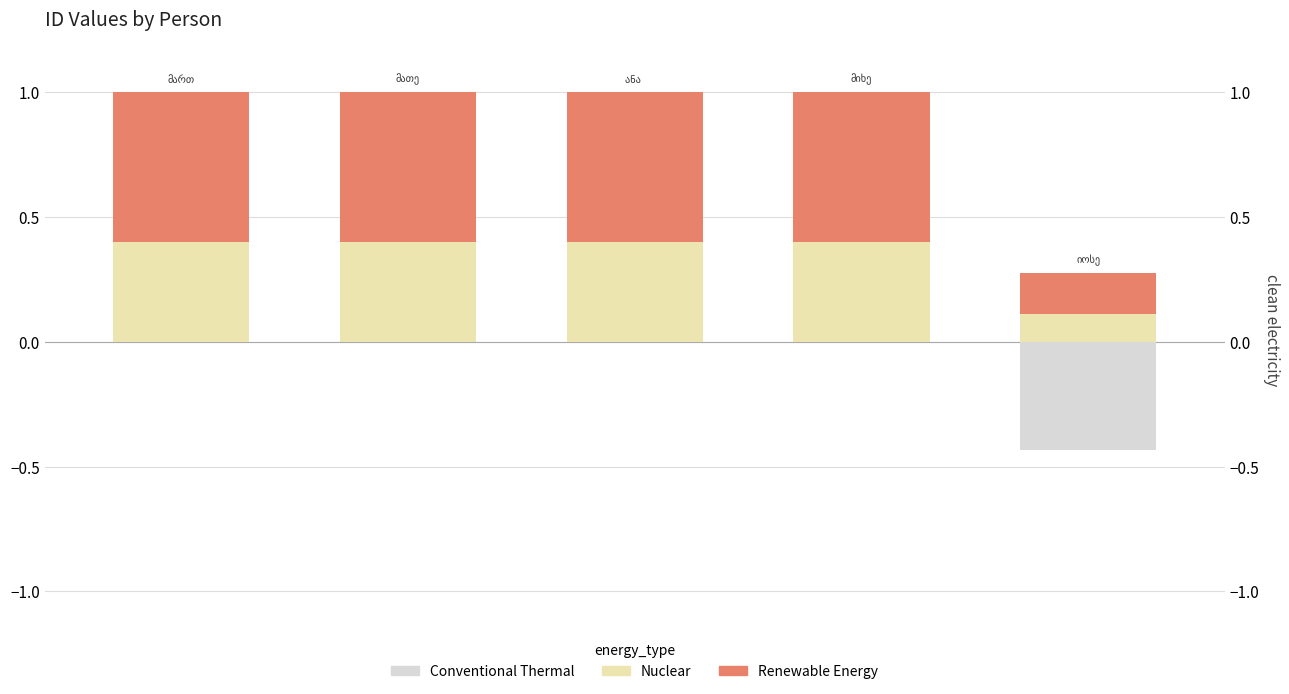

Reading left to right, what are all the values shown in this chart?

Conventional Thermal: -0.0	-0.0	0.0	-0.0	-0.4
Nuclear: 0.4	0.4	0.4	0.4	0.1
Renewable Energy: 0.6	0.6	0.6	0.6	0.2